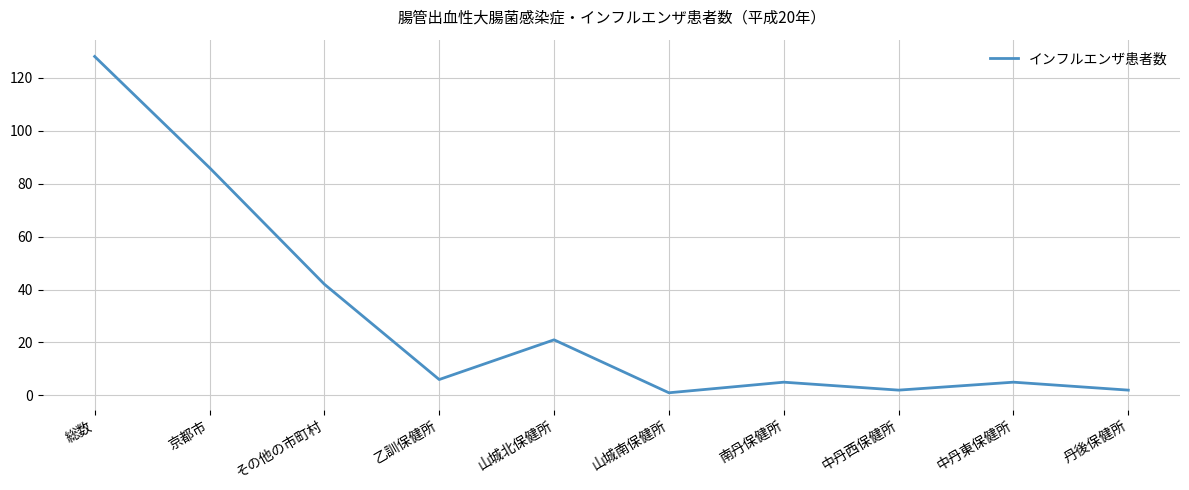

Which has a higher value, 山城南保健所 or 南丹保健所?

南丹保健所